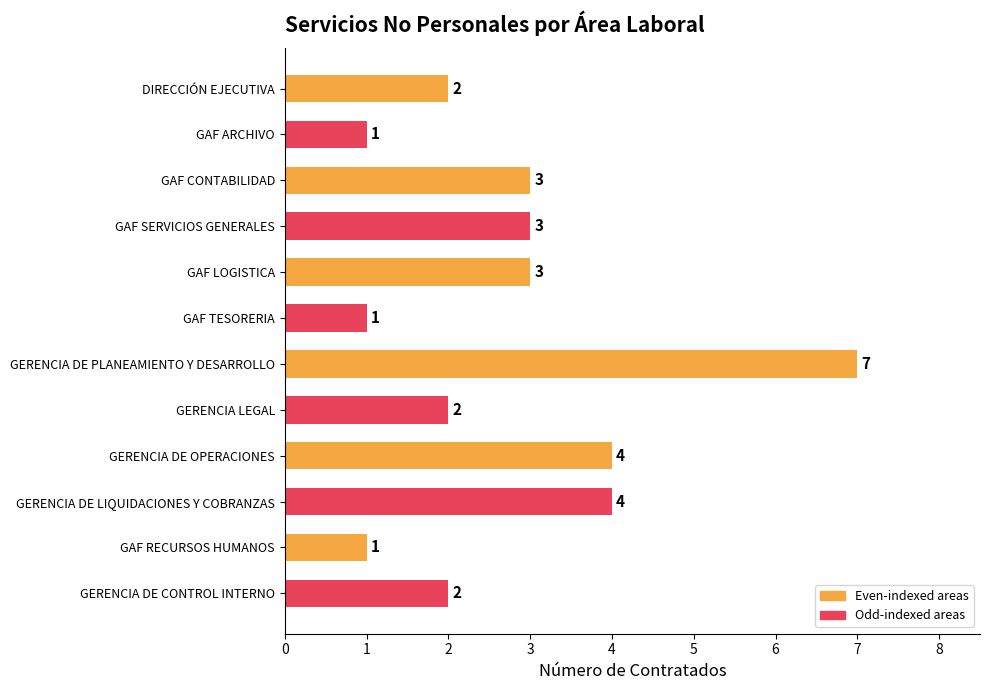

What position from the top is GAF RECURSOS HUMANOS?

11